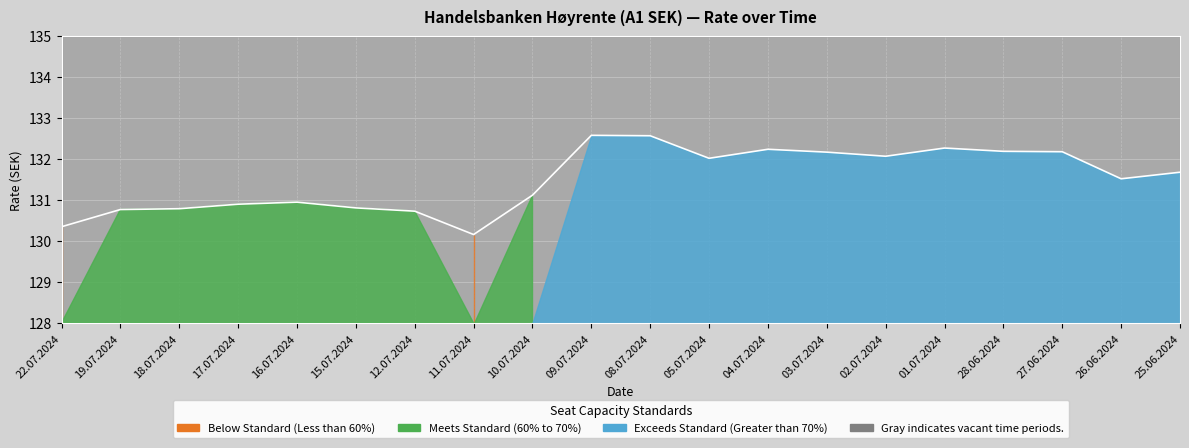

How many points are higher than both their immediate neighbors (excluding endpoints)?

4